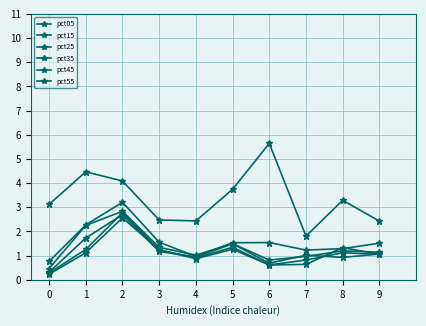

How many data points does each series have?

10